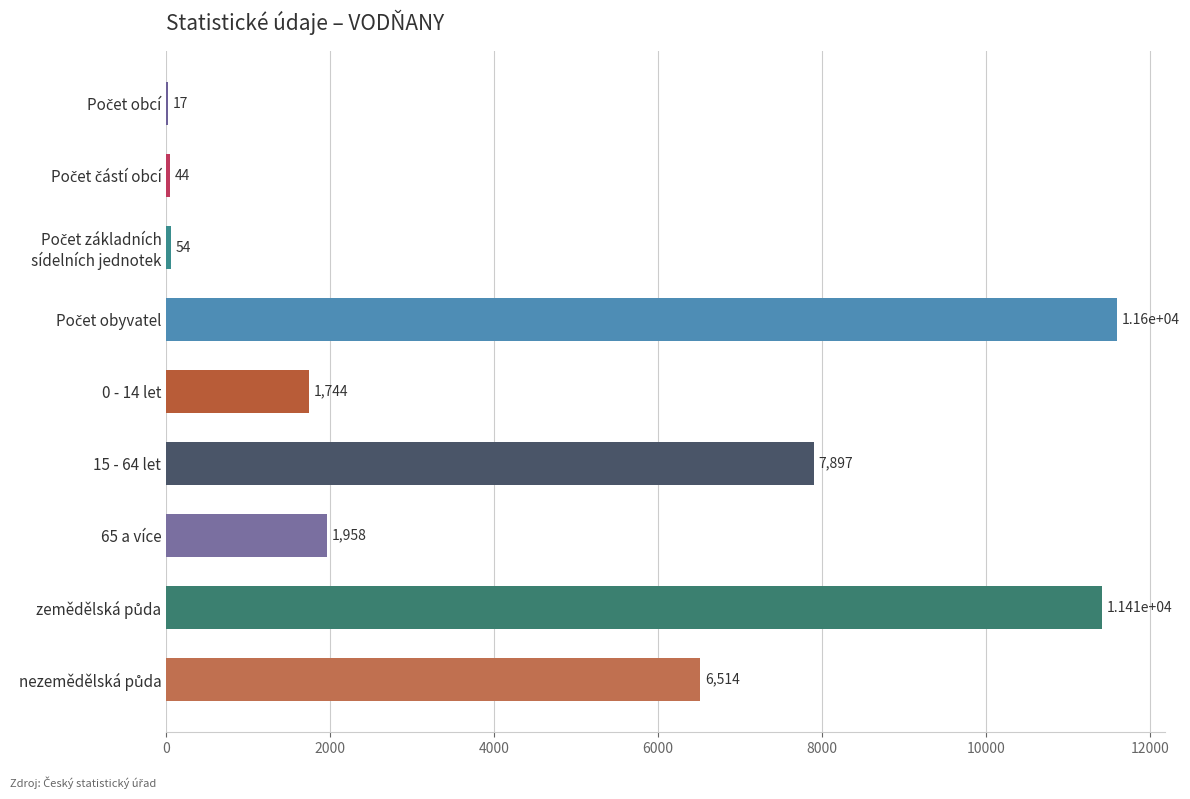

What is the greatest value displayed?

11599.0